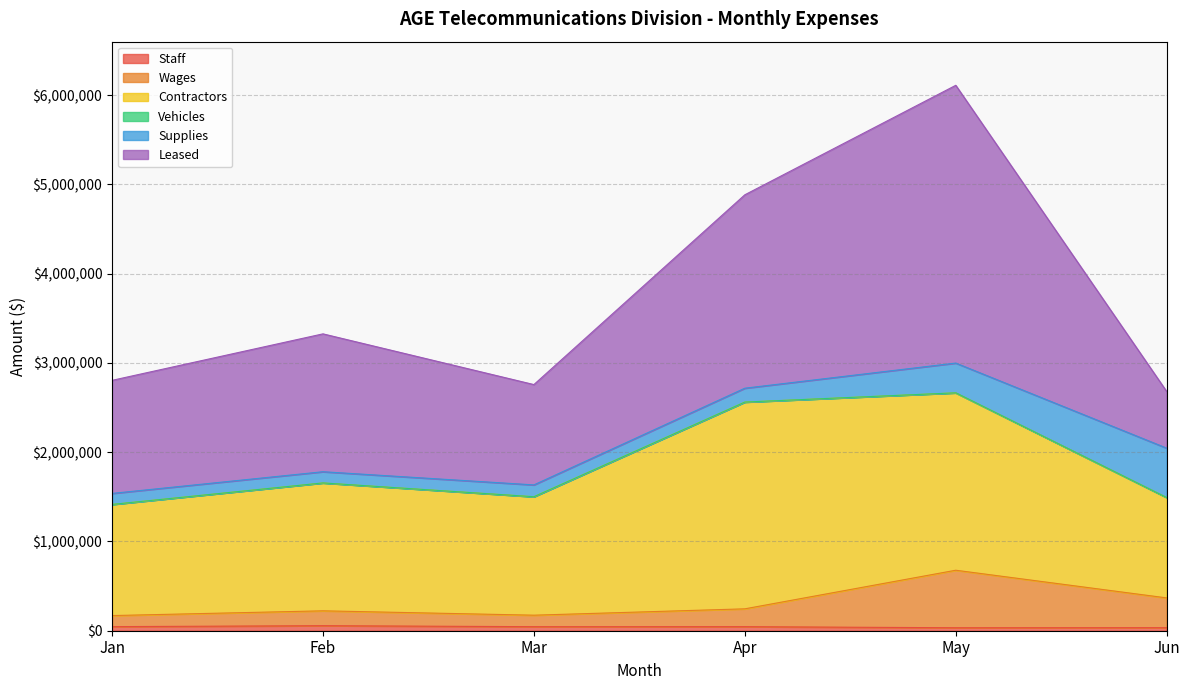

At Jan, list the series in order from largest to smallest.

Leased, Contractors, Wages, Supplies, Staff, Vehicles